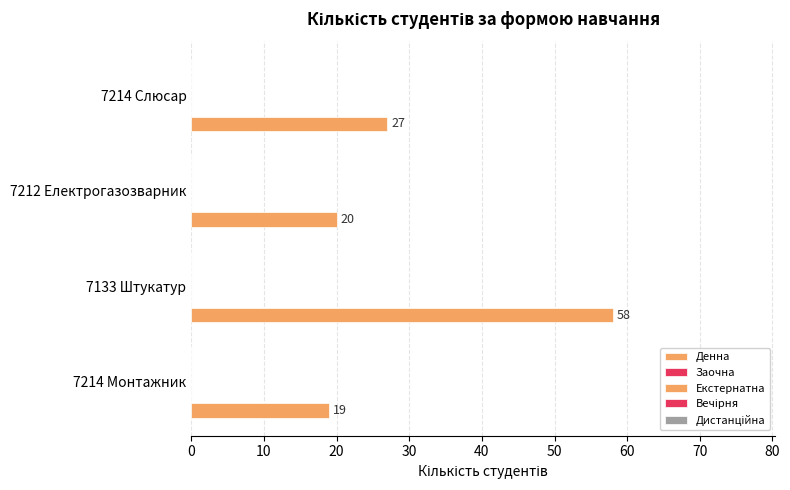

What is the smallest value displayed?

19